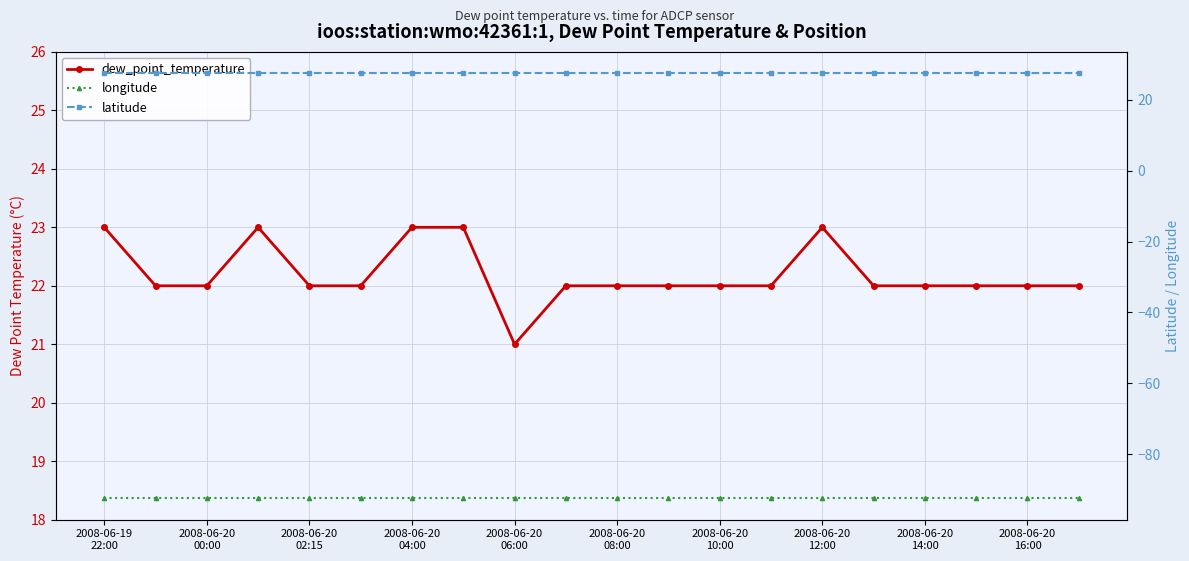

What is the sum of all latitude values?

551.0